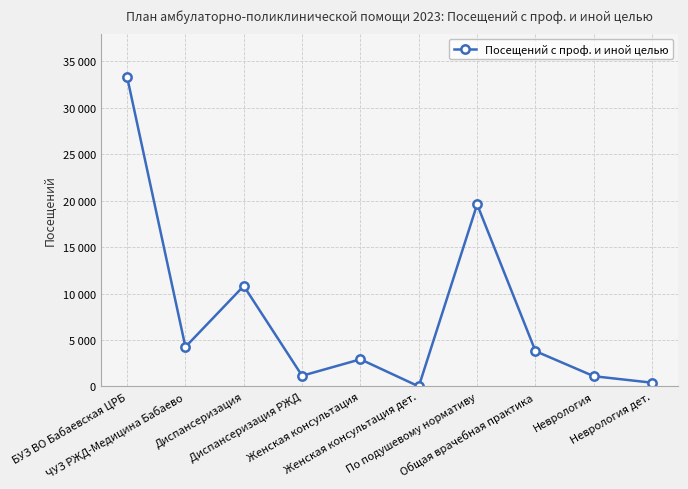

What position from the right is Диспансеризация?

8